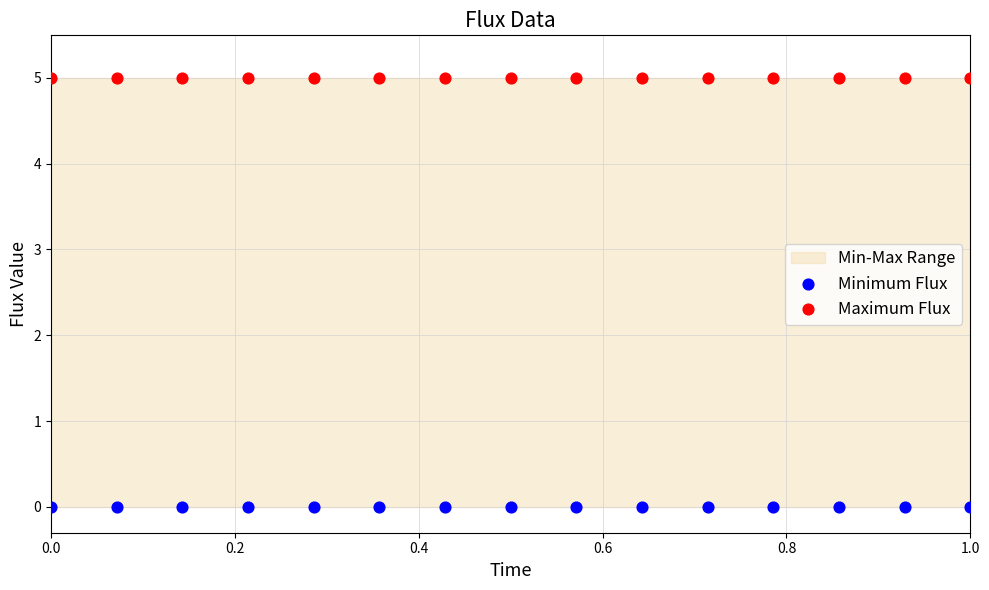

Which series reaches the maximum Y coordinate?

Maximum Flux